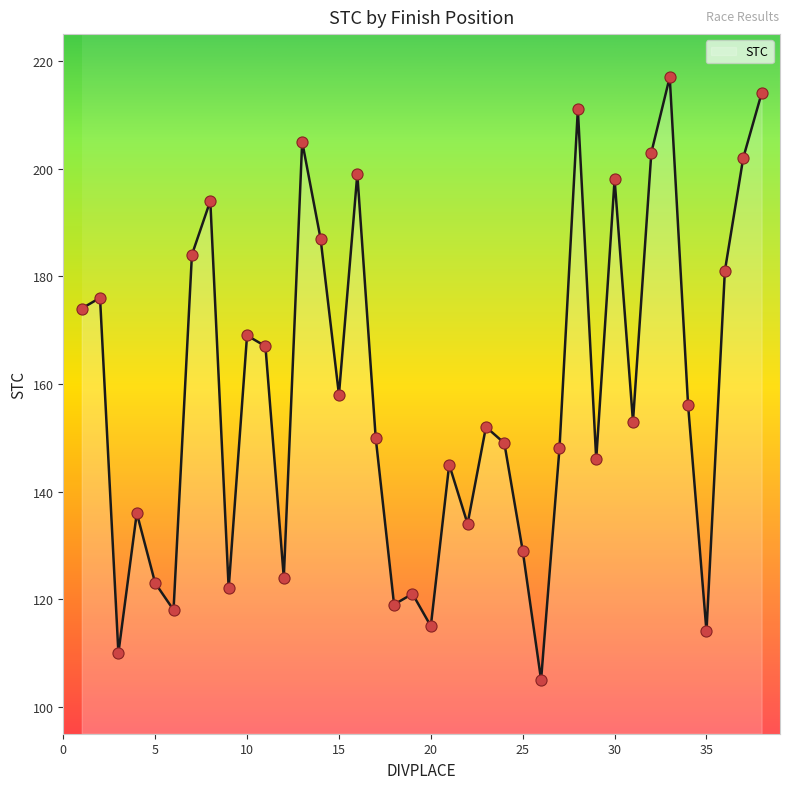

What is the difference between the maximum and minimum values?

112